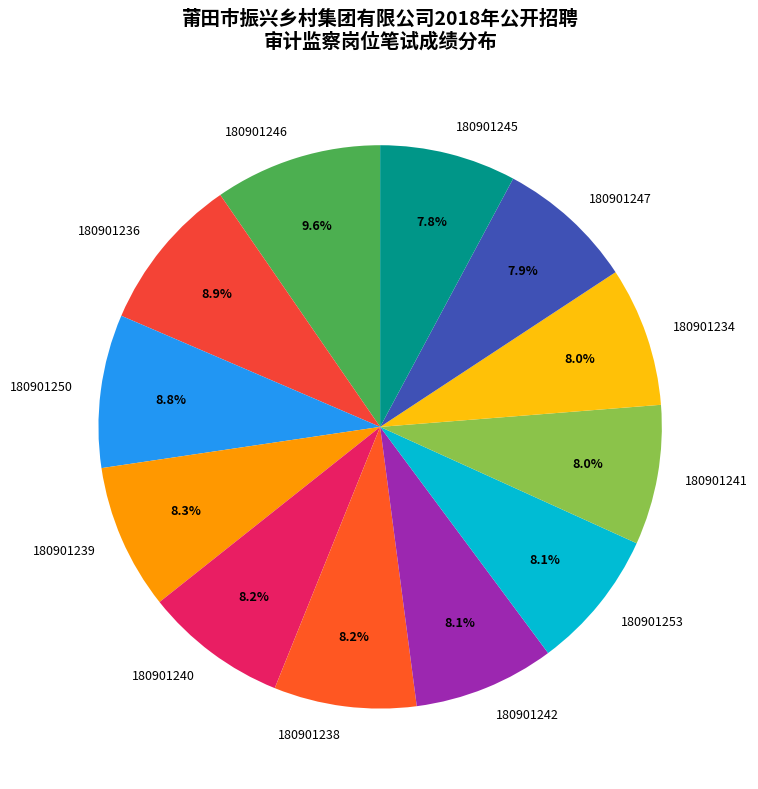

Which category has the biggest portion of the pie?

180901246